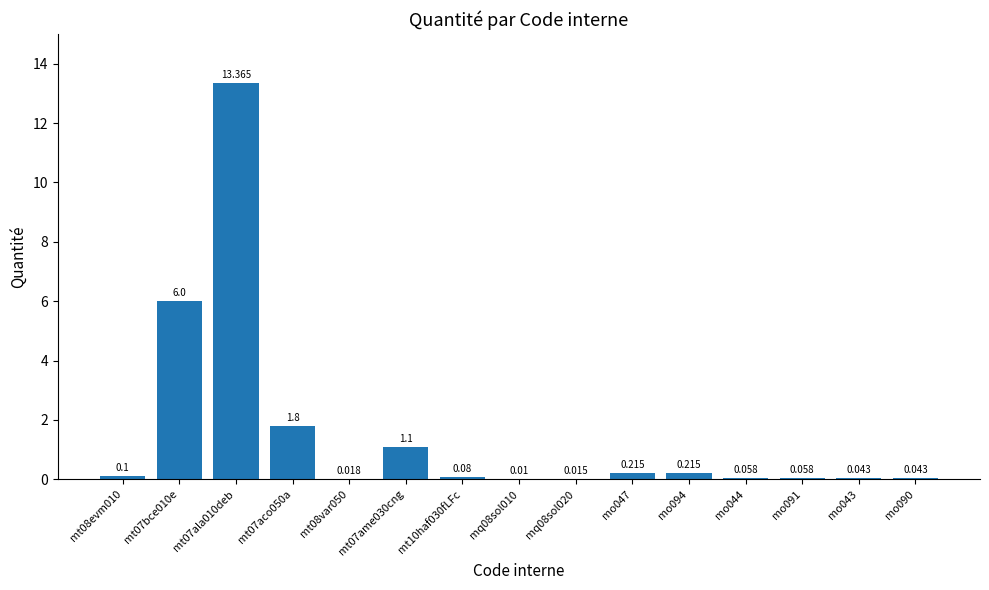

True or false: the data shows 0.1 at mo091.

False